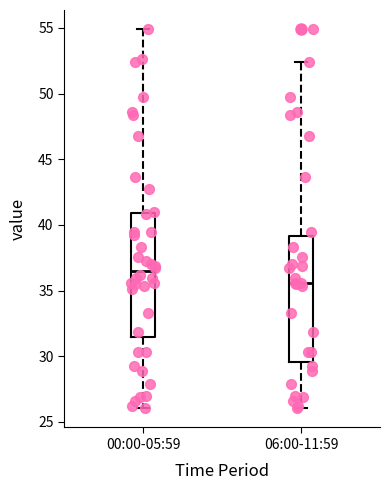

Which box's median line is the highest?

00:00-05:59